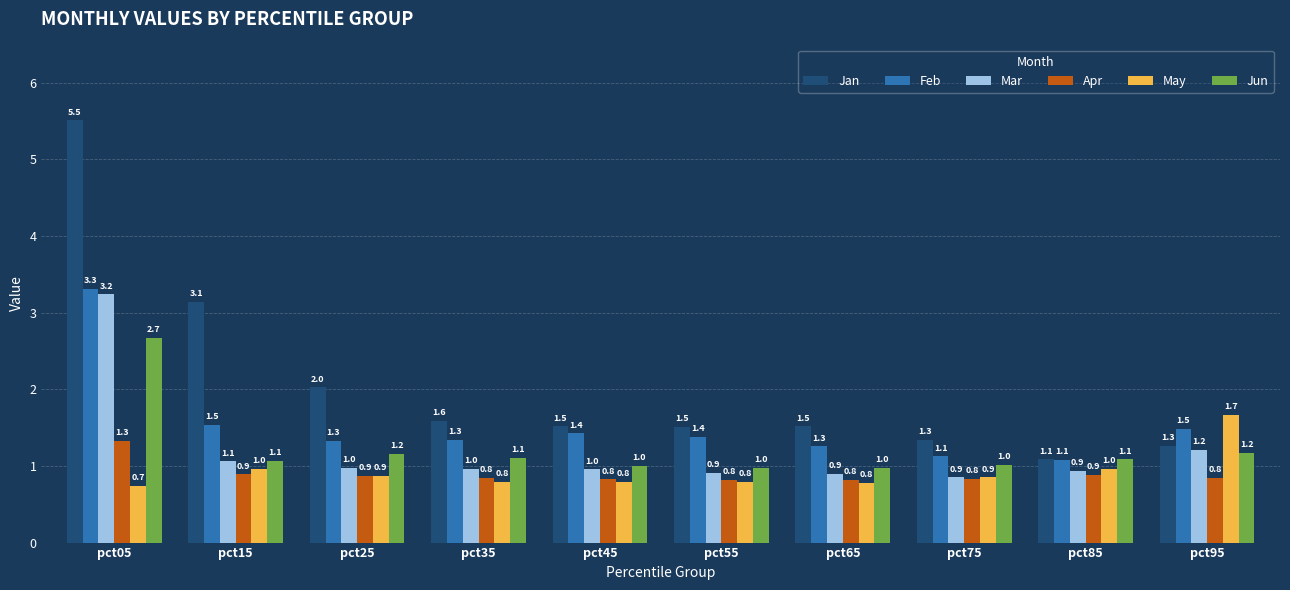

Which category has the highest value in the Mar series?

pct05